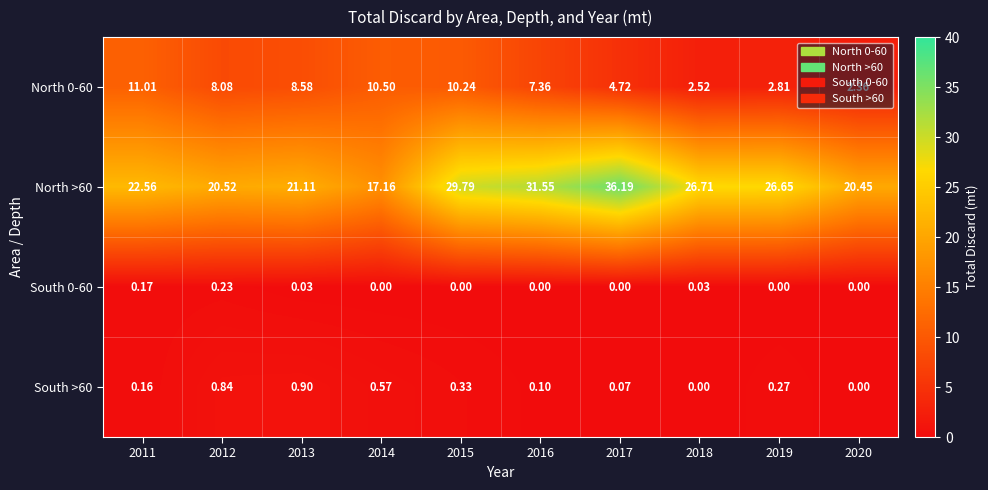

Is the value of South 0-60 at 2019 greater than the value of North 0-60 at 2017?

No